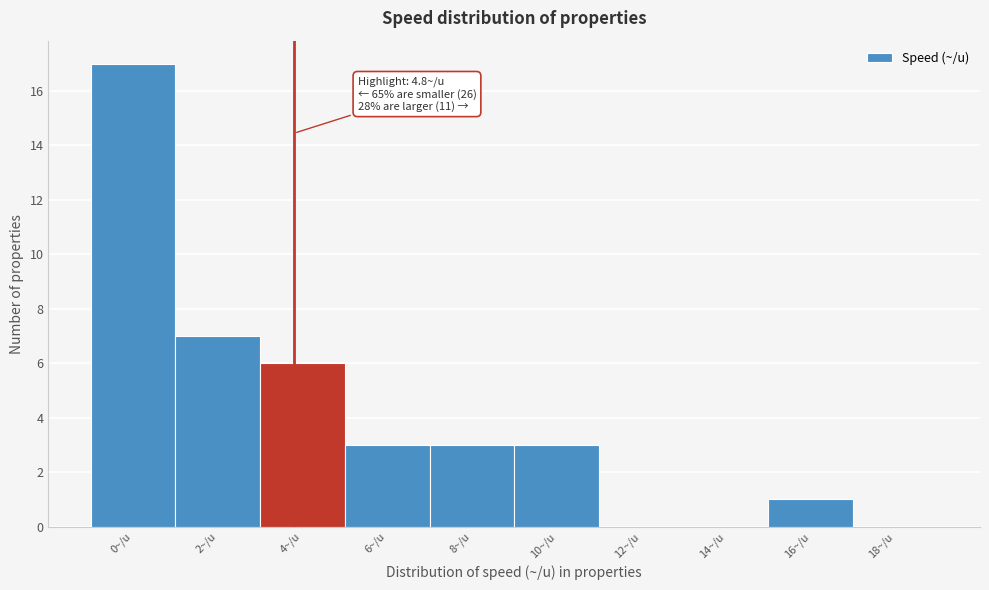

Reading left to right, list all the values displayed in this chart.

0~/u=17	2~/u=7	4~/u=6	6~/u=3	8~/u=3	10~/u=3	12~/u=0	14~/u=0	16~/u=1	18~/u=0